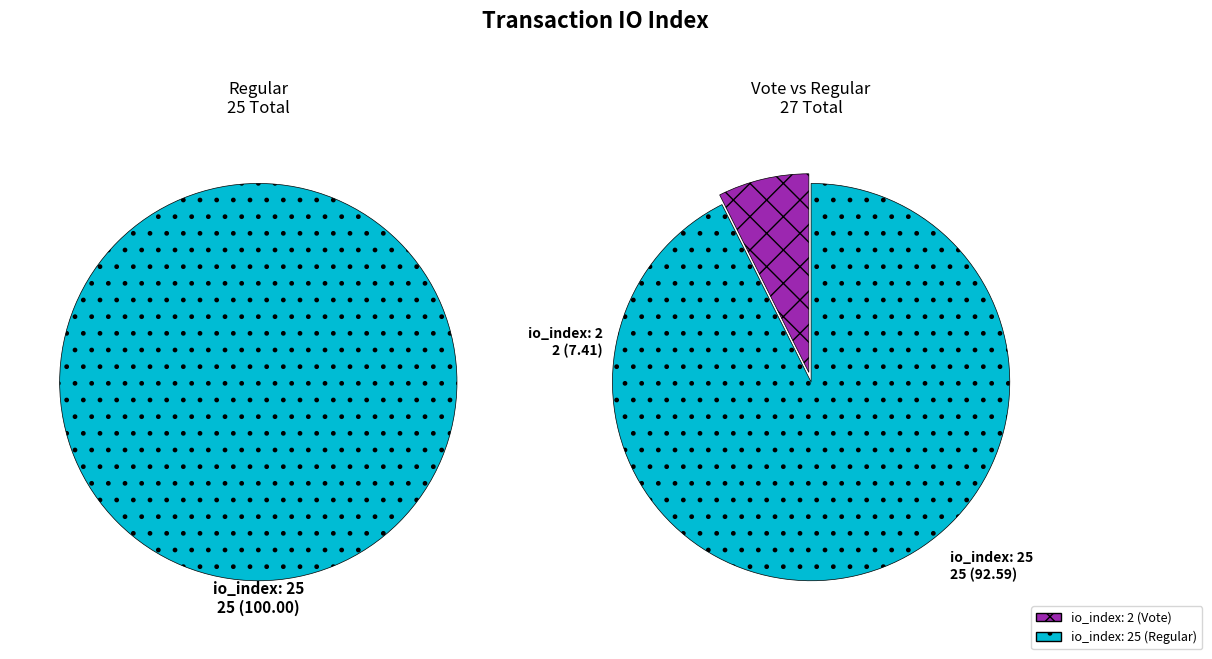

What percentage do tx_index_25 and tx_index_2 together represent?

100.0%